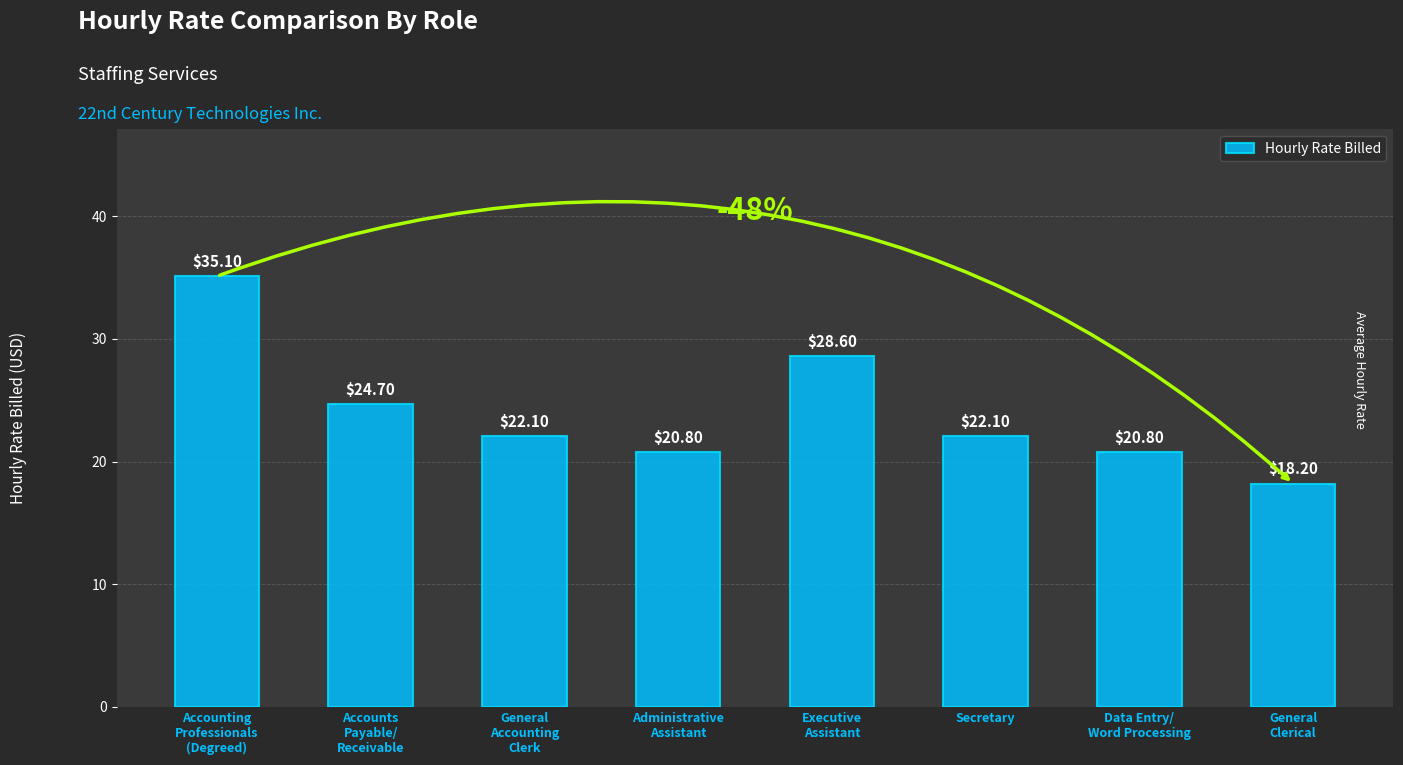

Reading left to right, transcribe all the data shown in this chart.

35.1	24.7	22.1	20.8	28.6	22.1	20.8	18.2